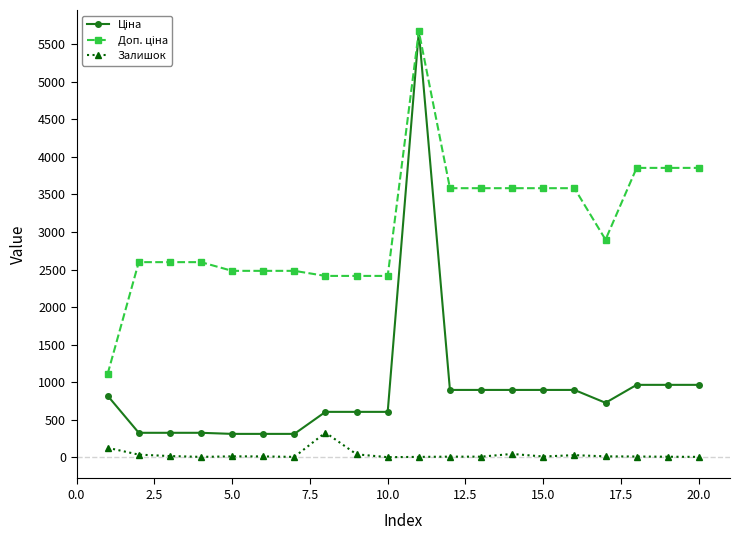

How many data points in Залишок are less than 10?

10